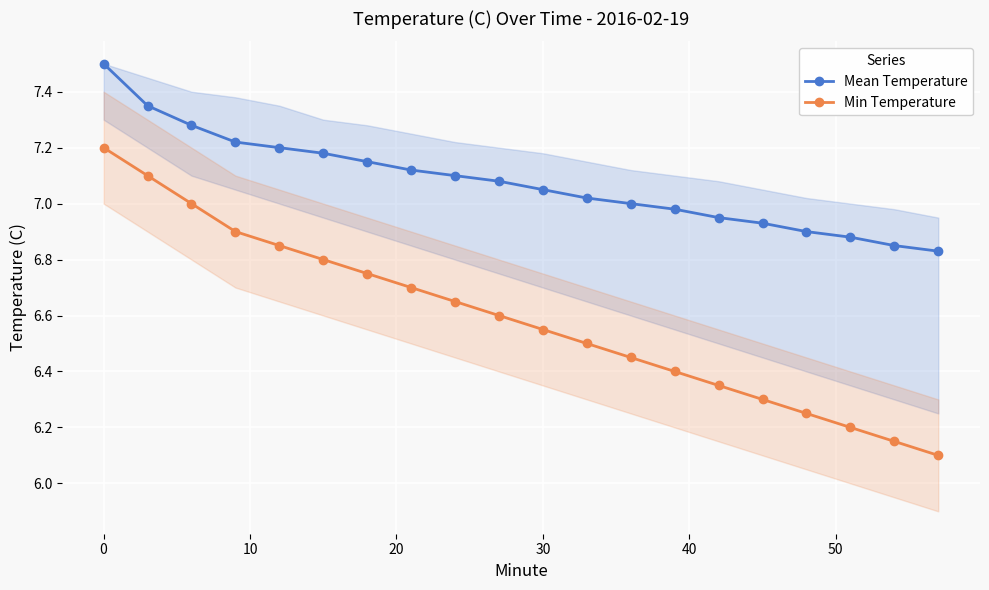

What is the highest value of the Mean Temperature series?

7.5